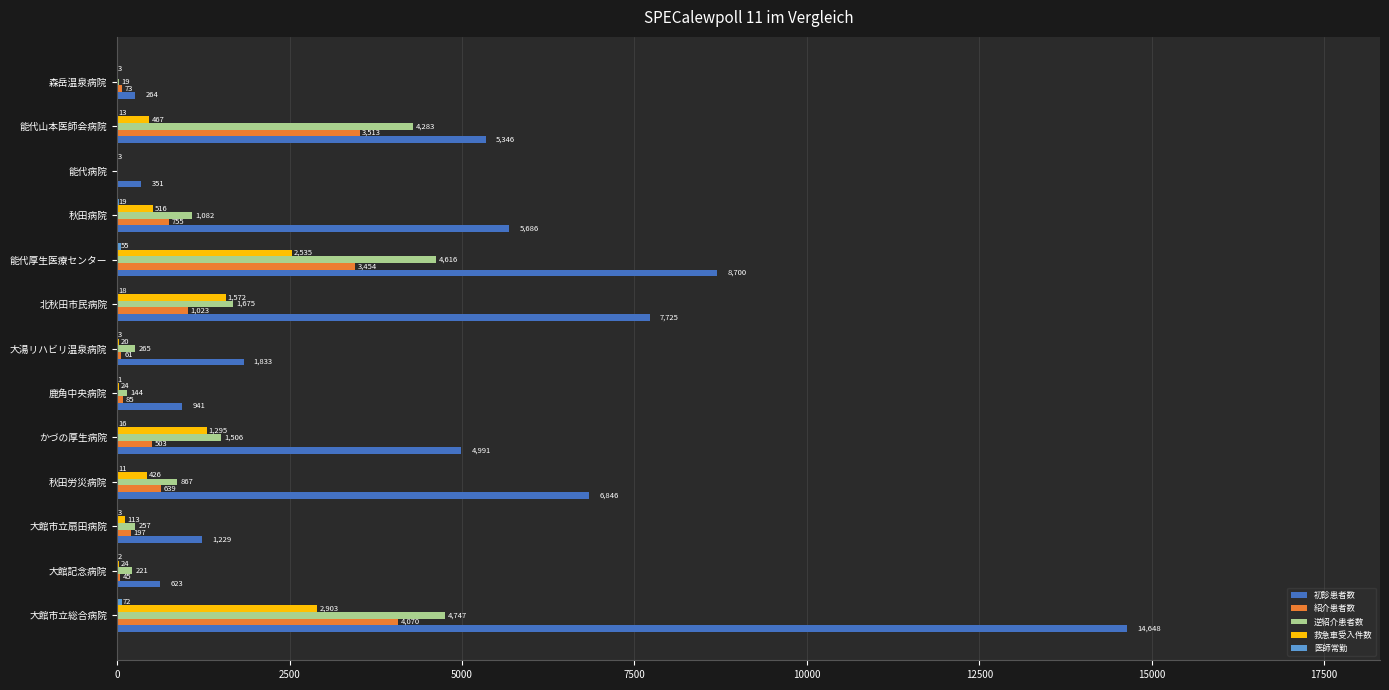

What is the greatest value displayed?

14648